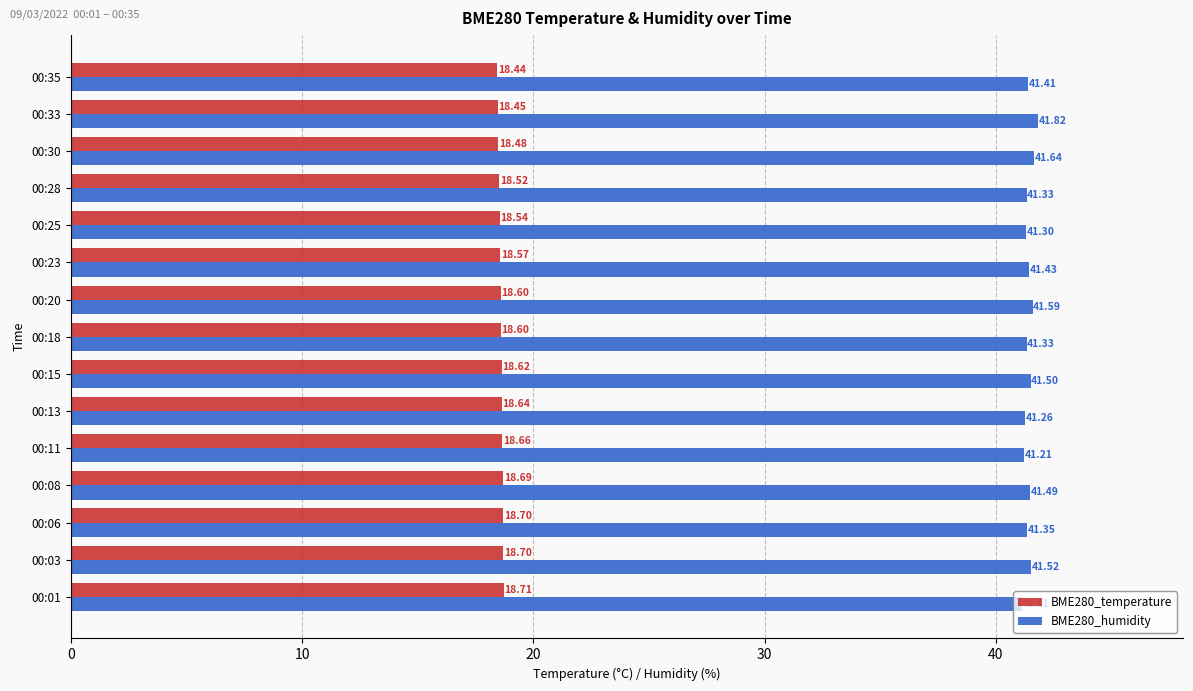

At which category is the sum across all series the highest?

00:33